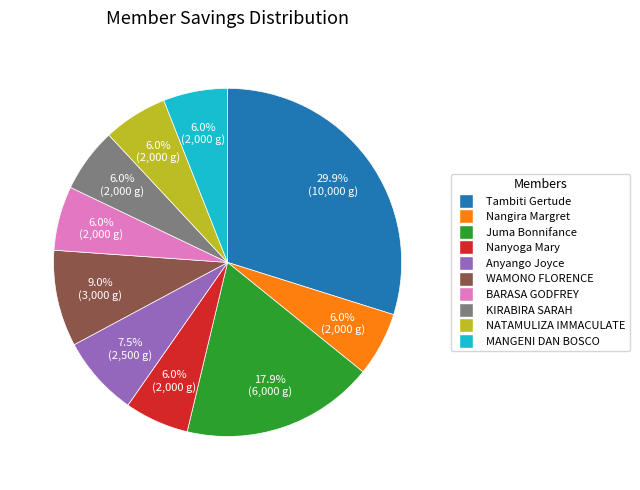

Which category has the biggest portion of the pie?

Tambiti Gertude